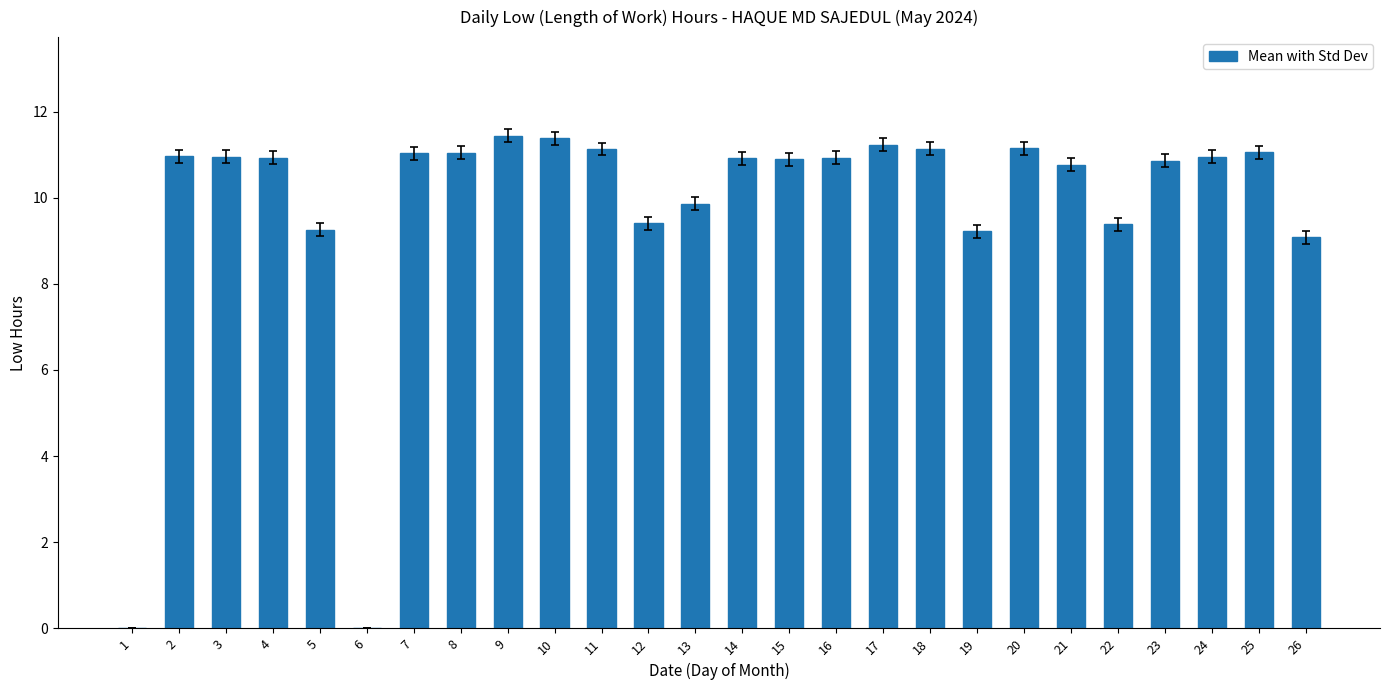

Which has a higher value, 1 or 13?

13